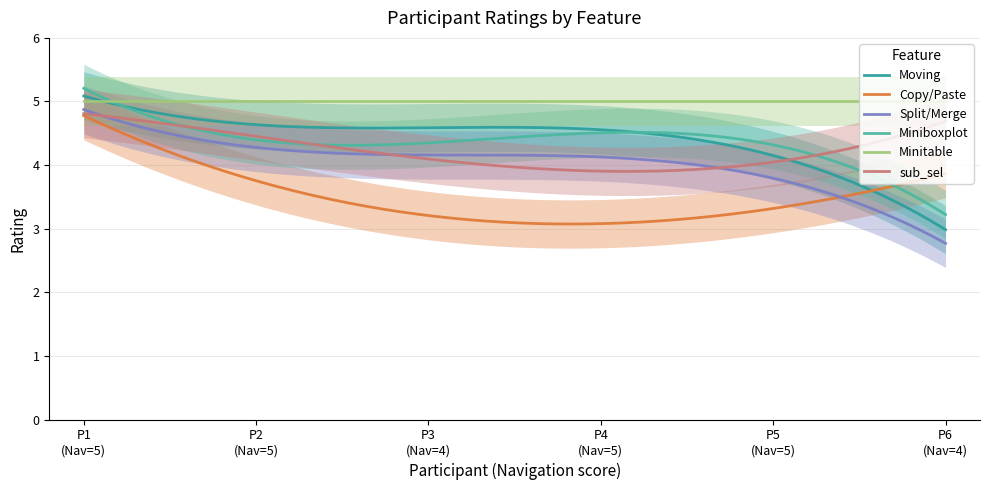

What is the sum of all Miniboxplot values?

872.5